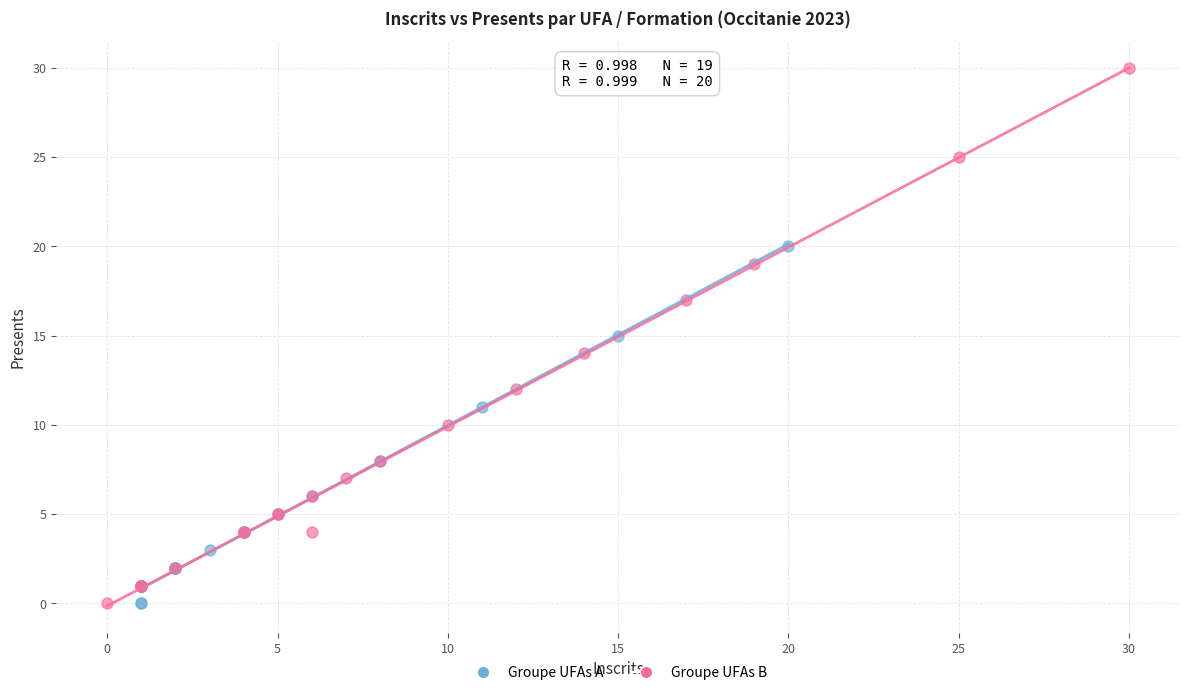

Which series has the widest spread of Y values?

Groupe UFAs B